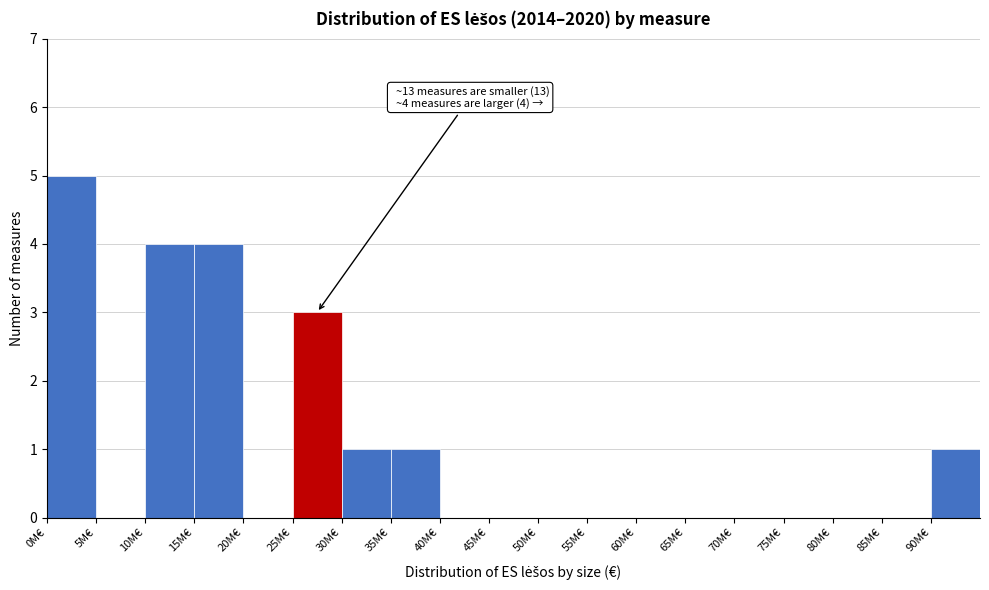

Reading left to right, transcribe all the data shown in this chart.

0M€=5	5M€=0	10M€=4	15M€=4	20M€=0	25M€=3	30M€=1	35M€=1	40M€=0	45M€=0	50M€=0	55M€=0	60M€=0	65M€=0	70M€=0	75M€=0	80M€=0	85M€=0	90M€=1